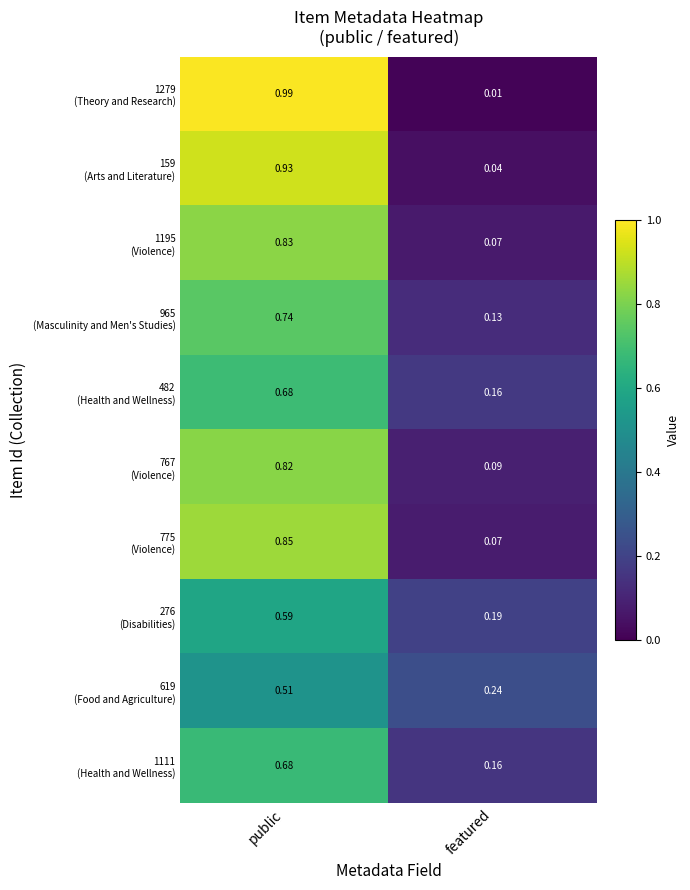

Which category has the lowest value across all series?

featured